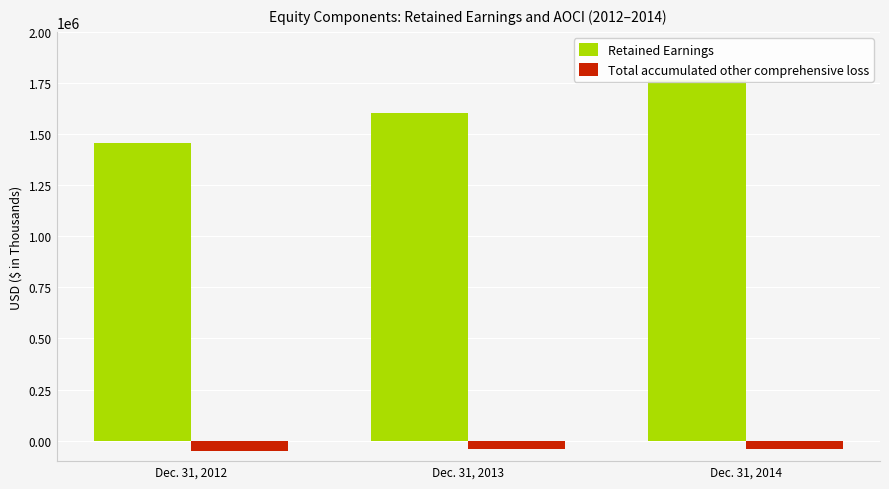

Rank the series by their average value, from highest to lowest.

Retained Earnings, Total accumulated other comprehensive loss